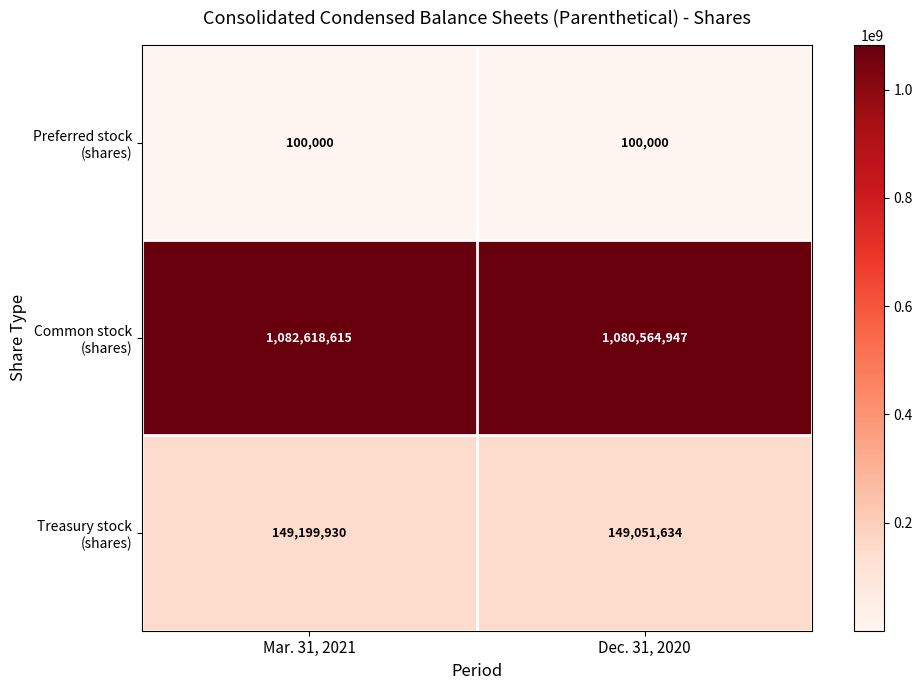

What is the total value across all series at Dec. 31, 2020?

1229716581